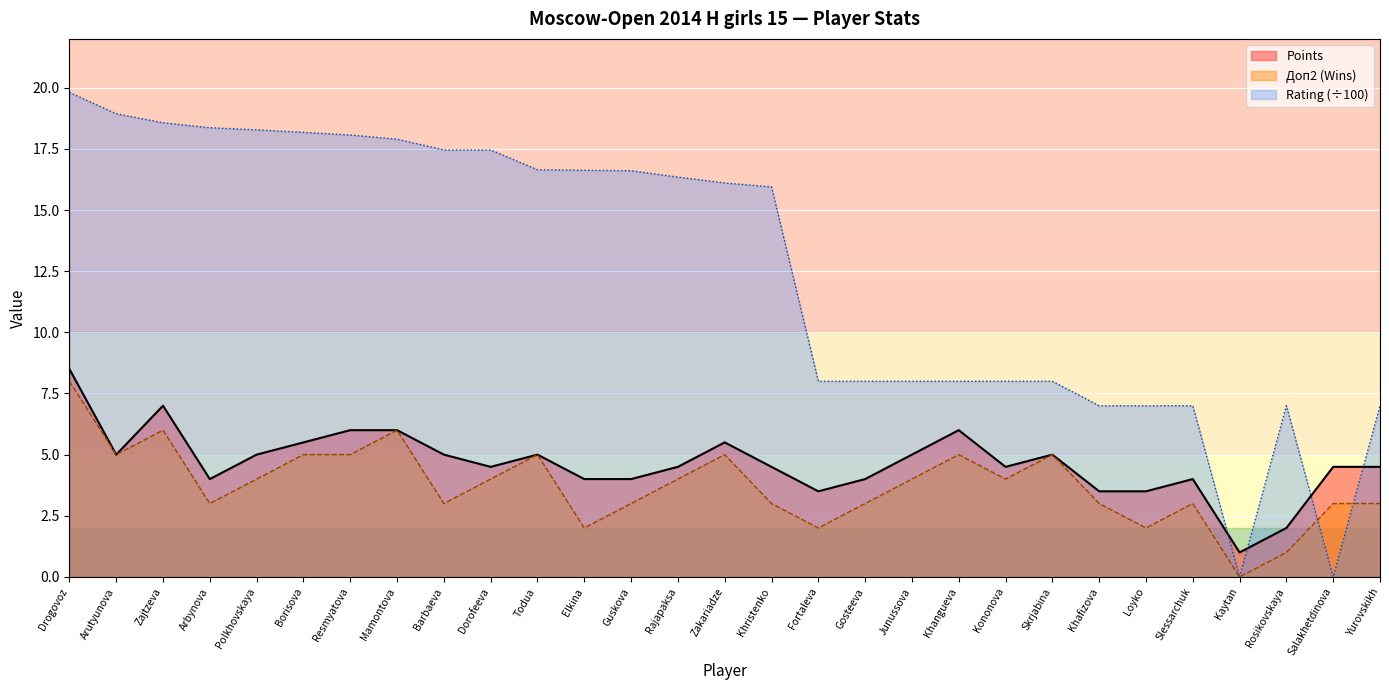

What is the spread (max minus min) of values at Junussova?

4.0